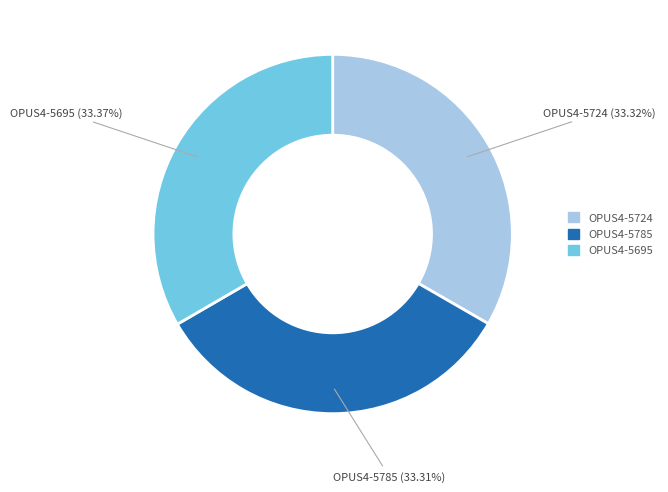

Is there a majority slice in this chart?

No